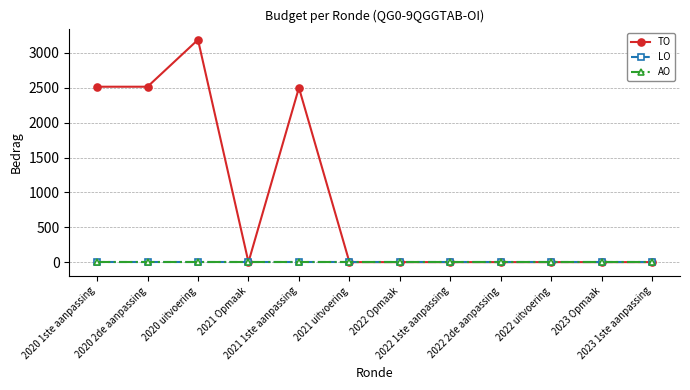

What is the maximum value for TO?

3189